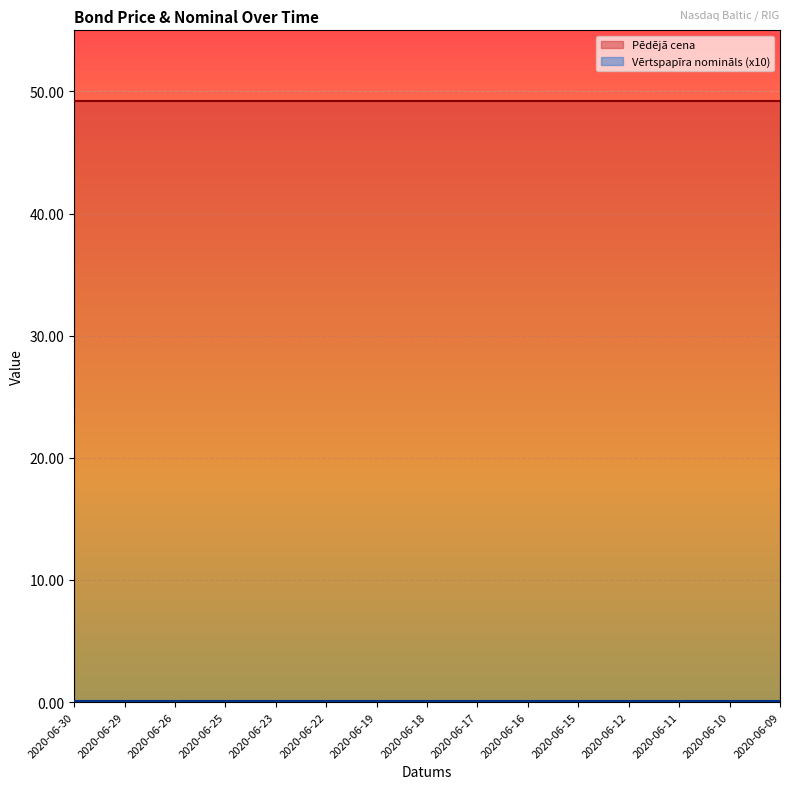

The Pēdējā cena series shows 49.2 at 2020-06-25. True or false?

True